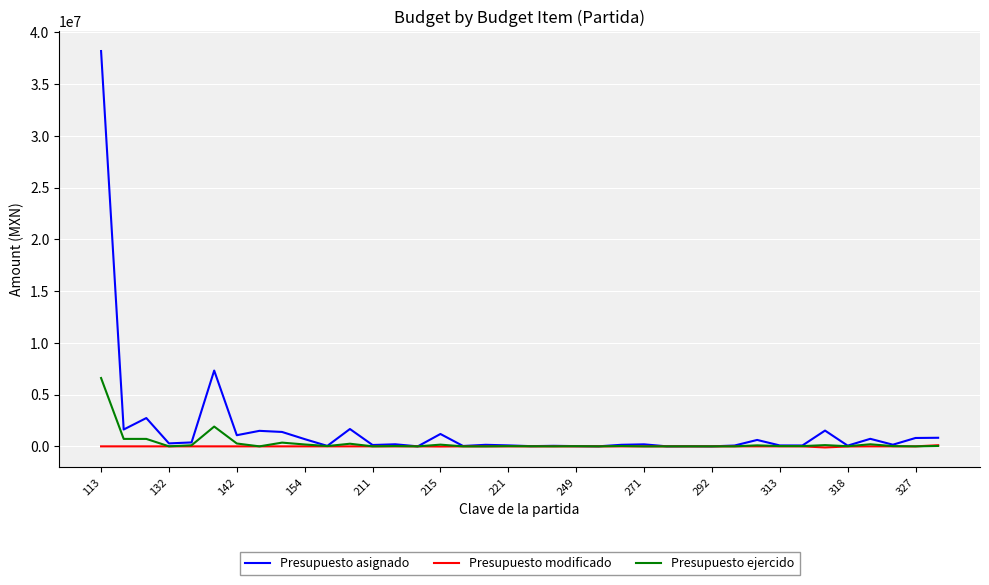

What is the greatest value displayed?

38198864